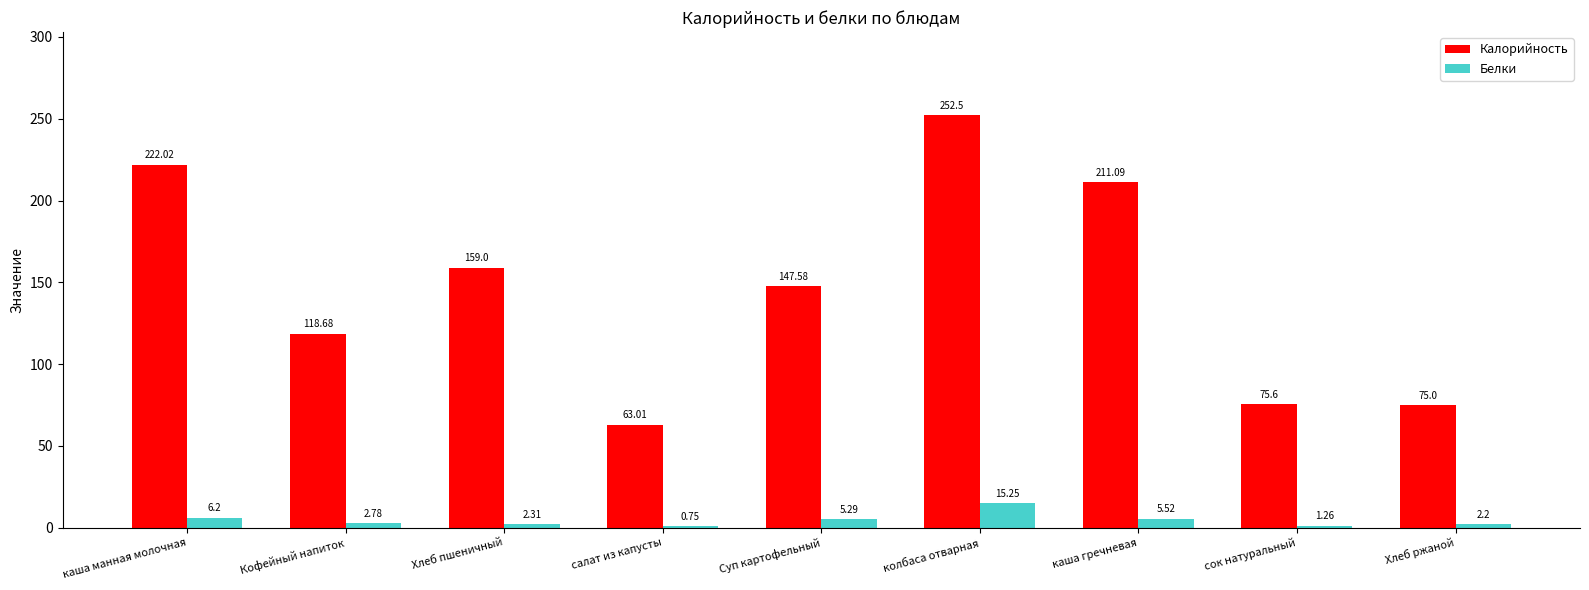

Which series has the widest spread of values?

Калорийность